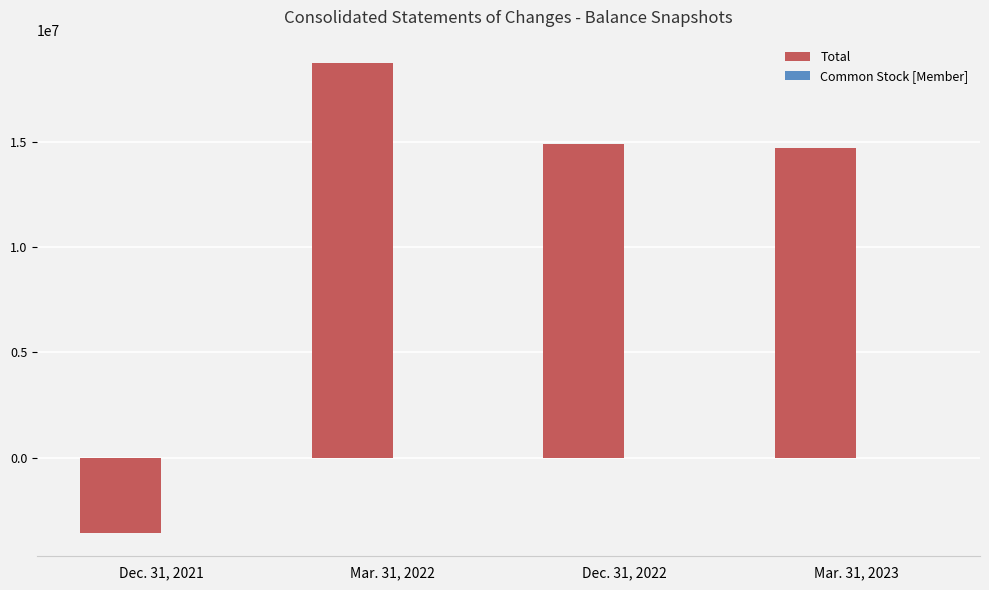

The value of Total at Dec. 31, 2021 is -5995545. True or false?

False